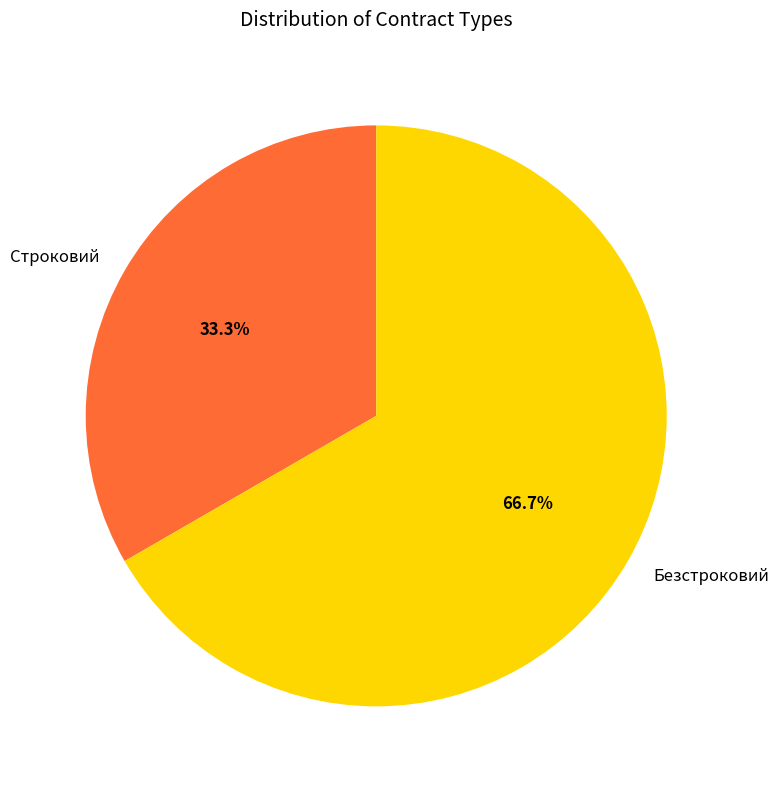

To the nearest percent, what percentage of the pie is Безстроковий?

67%